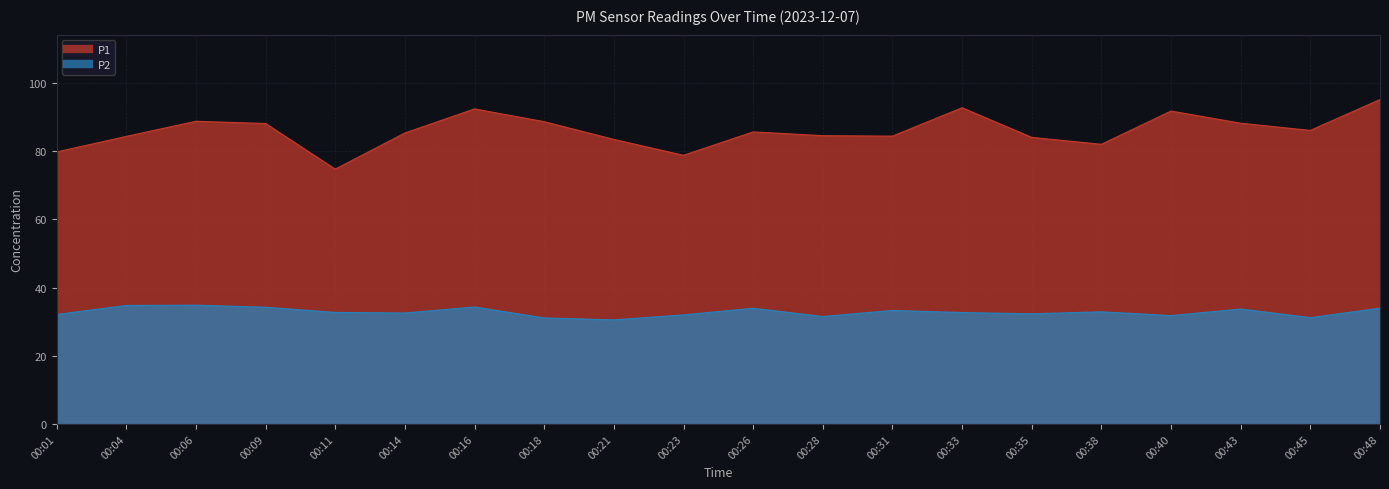

True or false: P2 and P1 intersect in this chart.

False